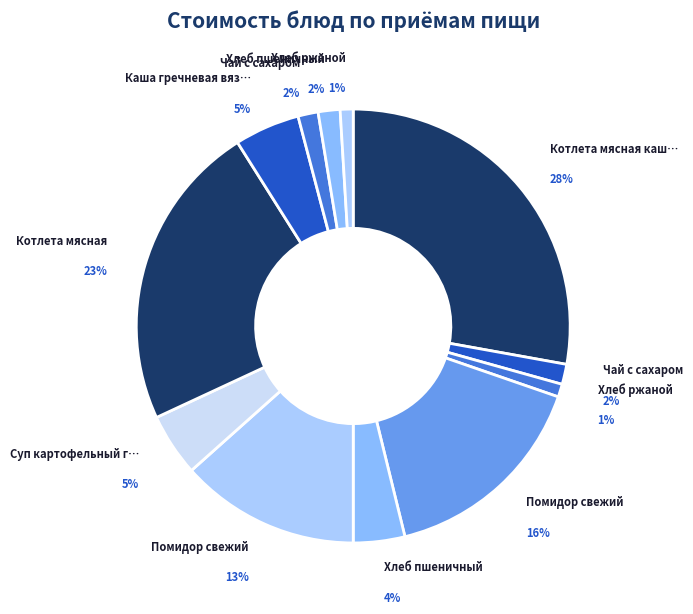

Approximately how many times larger is the value at Хлеб пшеничный (завтрак) compared to Чай с сахаром (обед)?

2.6